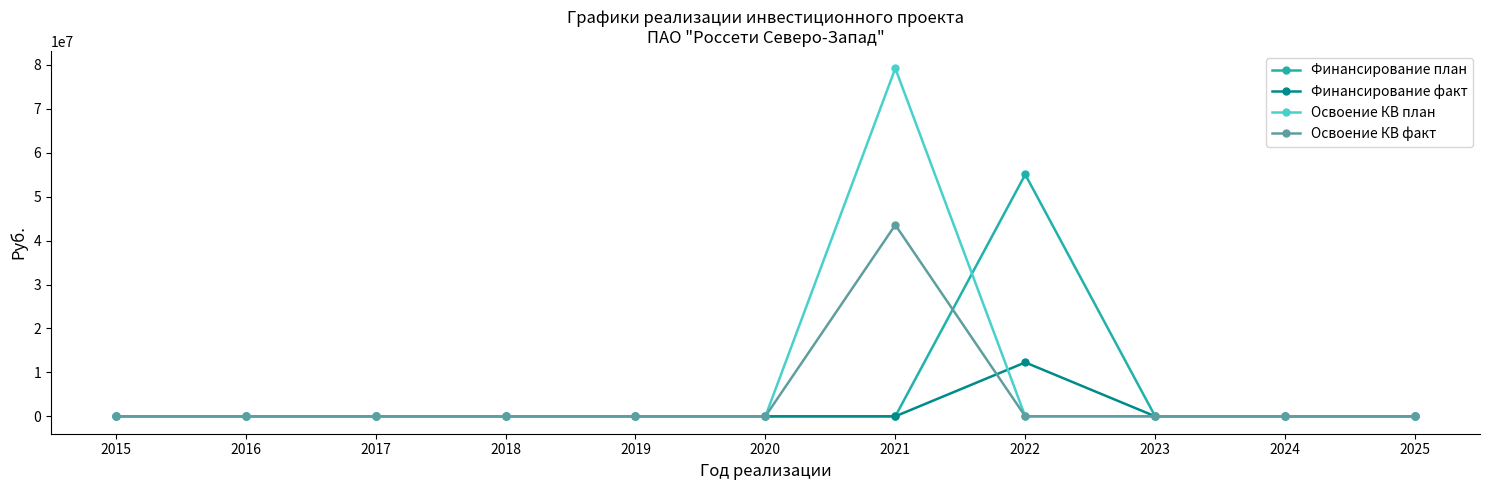

How many data points does each series have?

11